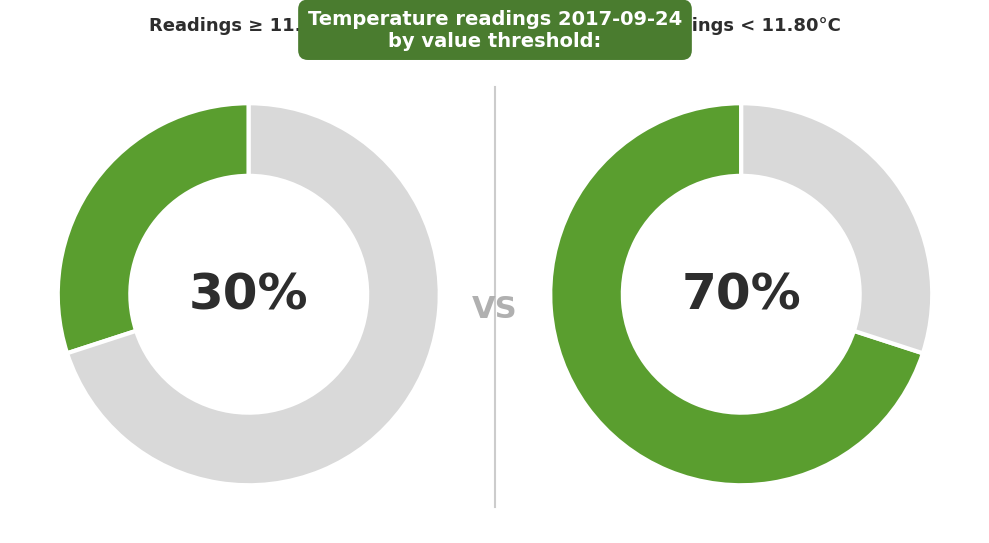

Is it true that 1 is 1% of the pie?

False